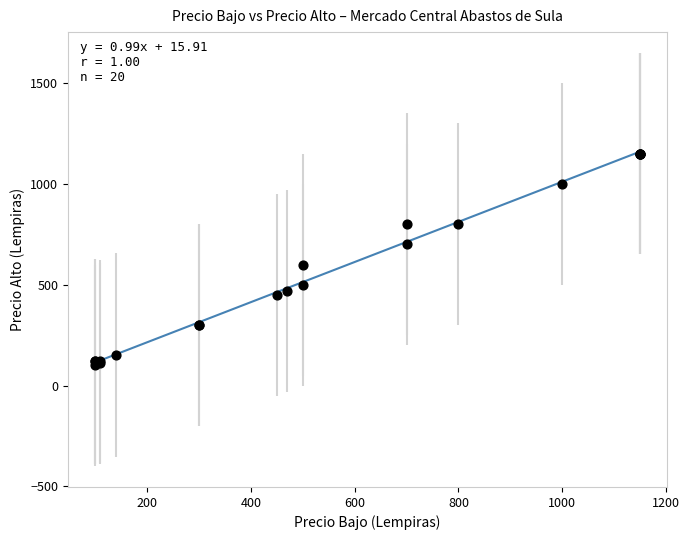

What Y value in the scatter plot is closest to 625?

600